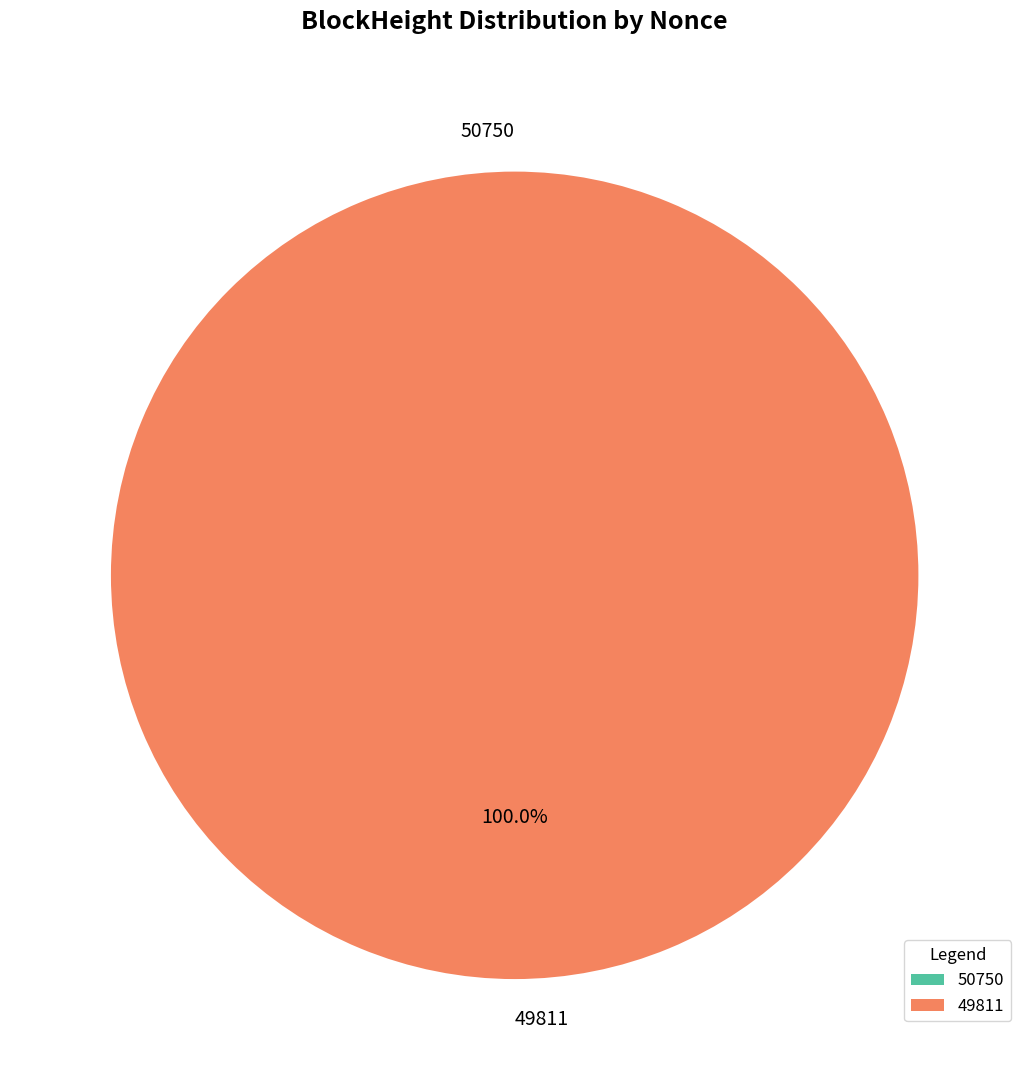

Which category accounts for the majority?

49811